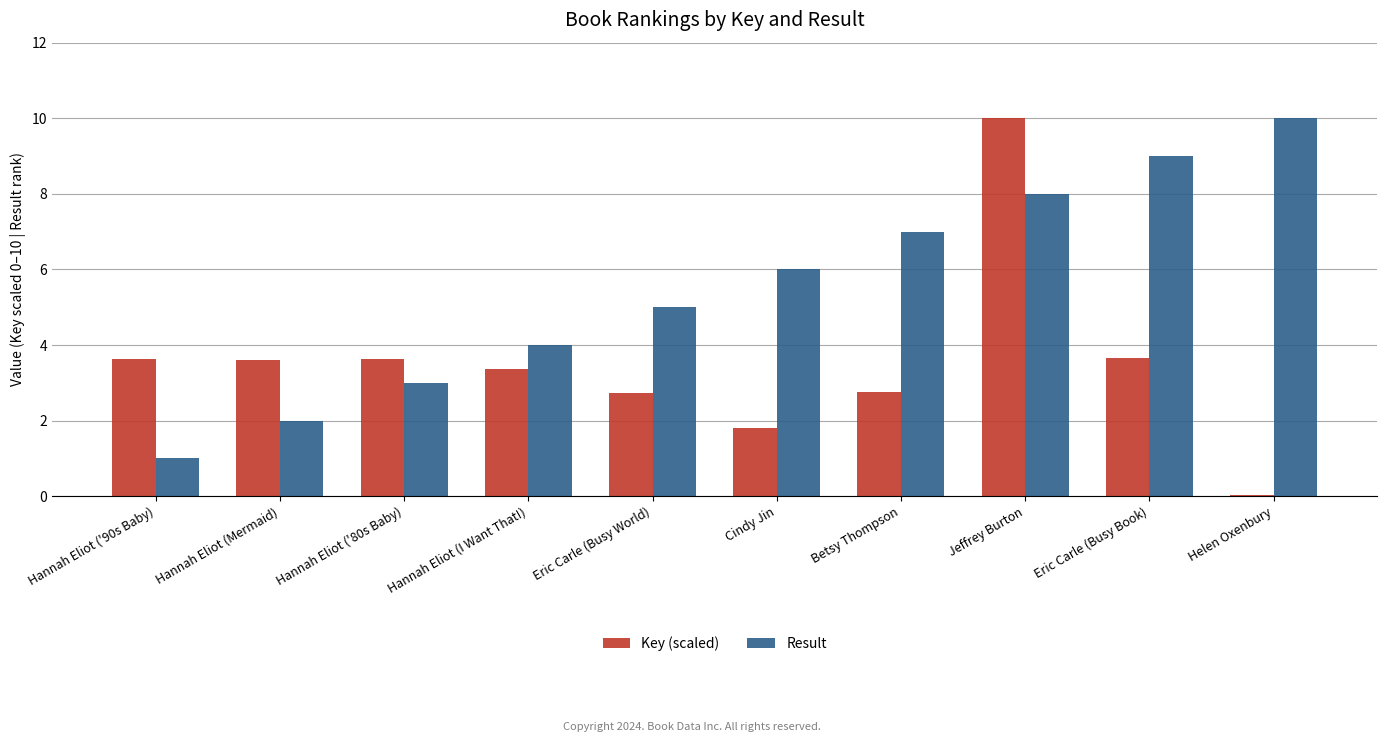

What are all the series names shown in the legend?

Key (scaled), Result